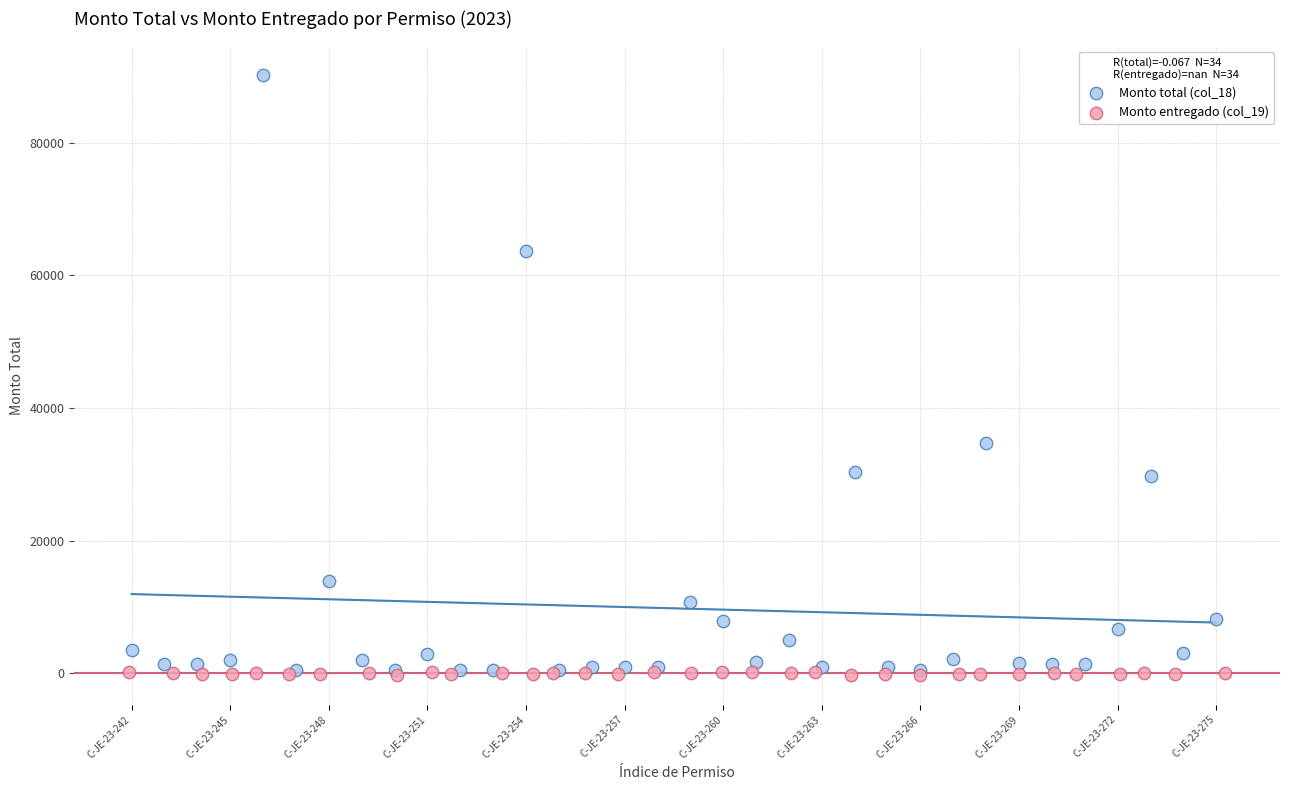

Which series reaches the maximum Y coordinate?

Monto total (col_18)